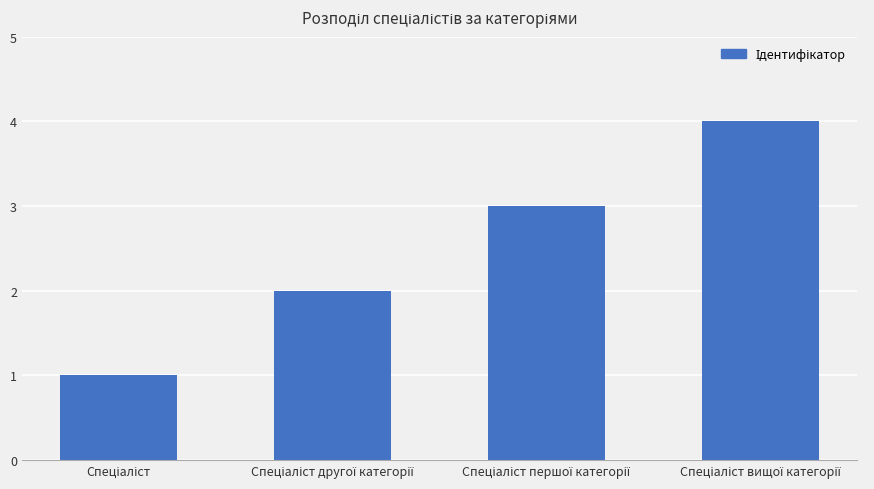

What is the sum of all values?

10